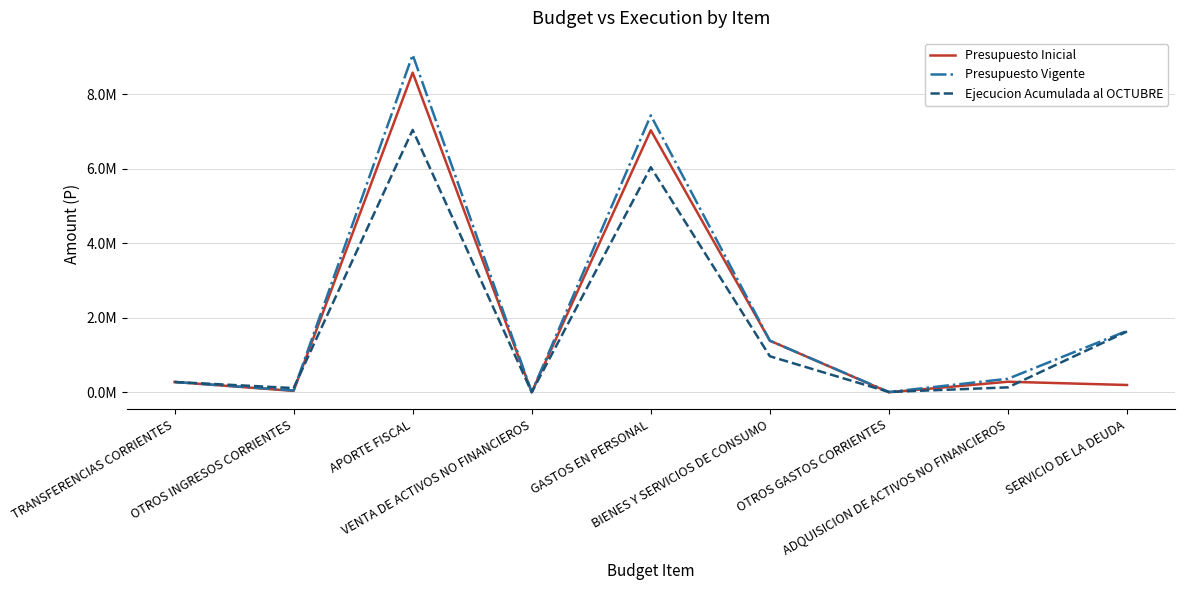

Does the chart display data point markers on the line(s)?

No